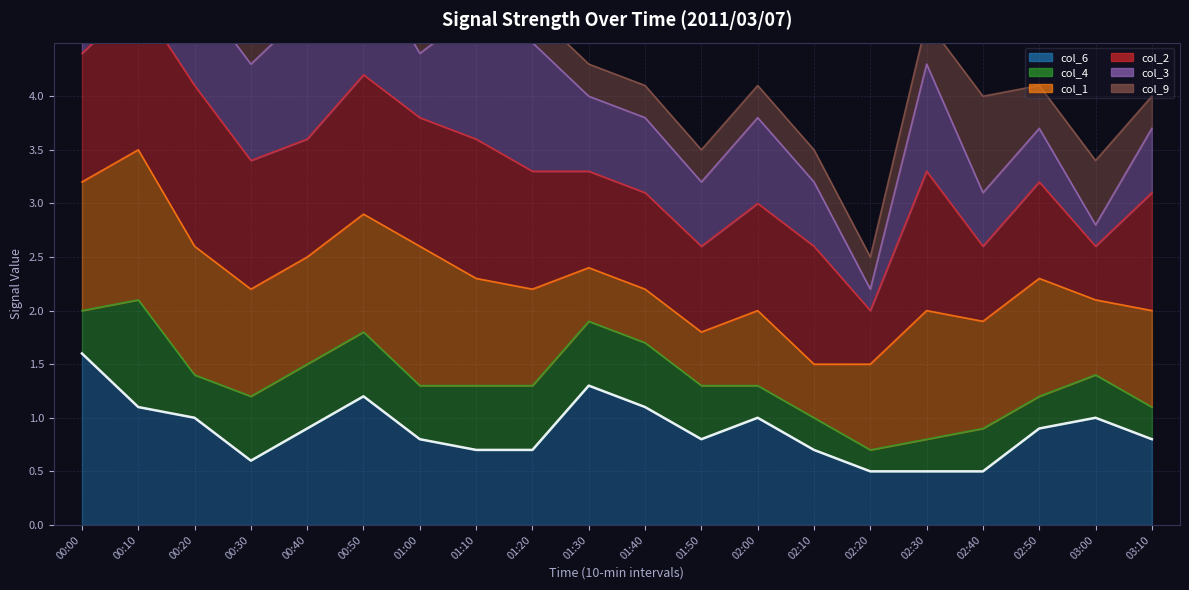

What is the sum of the values at 00:20 and 02:50?

1.9